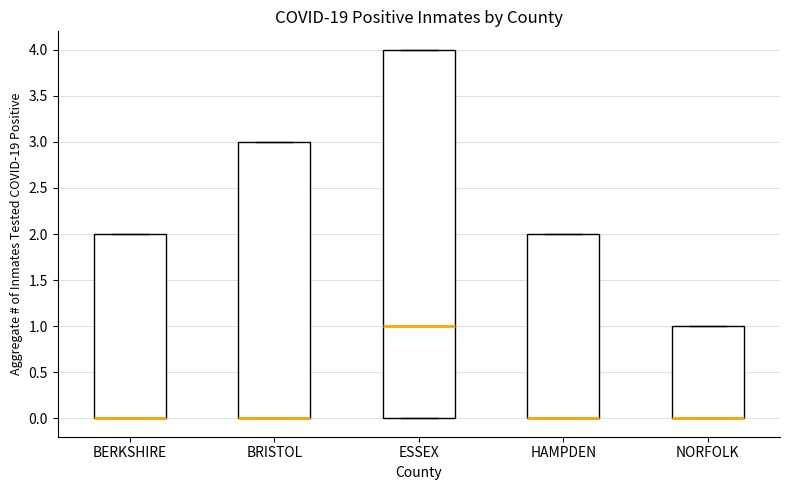

Reading left to right, read every box against the y-axis: the position of its median line, the range the box covers, and the ends of its whiskers. The values are not printed on the chart, so give them approximately, as read against the axis.

BERKSHIRE: median 0 (drawn on the box's lower edge), box 0 to 2, whiskers 0 to 2
BRISTOL: median 0 (drawn on the box's lower edge), box 0 to 3, whiskers 0 to 3
ESSEX: median 1, box 0 to 4, whiskers 0 to 4
HAMPDEN: median 0 (drawn on the box's lower edge), box 0 to 2, whiskers 0 to 2
NORFOLK: median 0 (drawn on the box's lower edge), box 0 to 1, whiskers 0 to 1